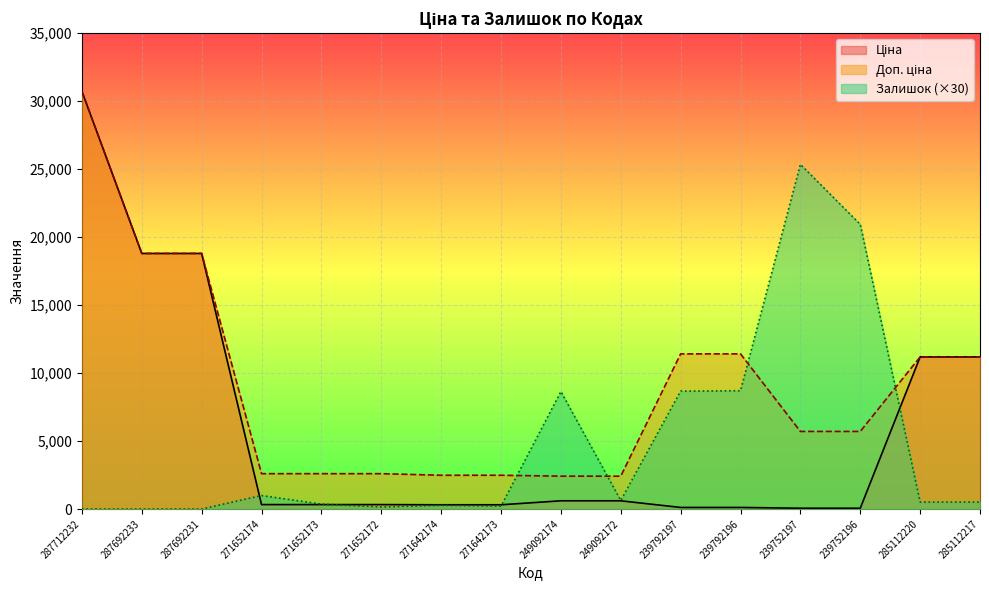

How many lines are shown in the chart?

3